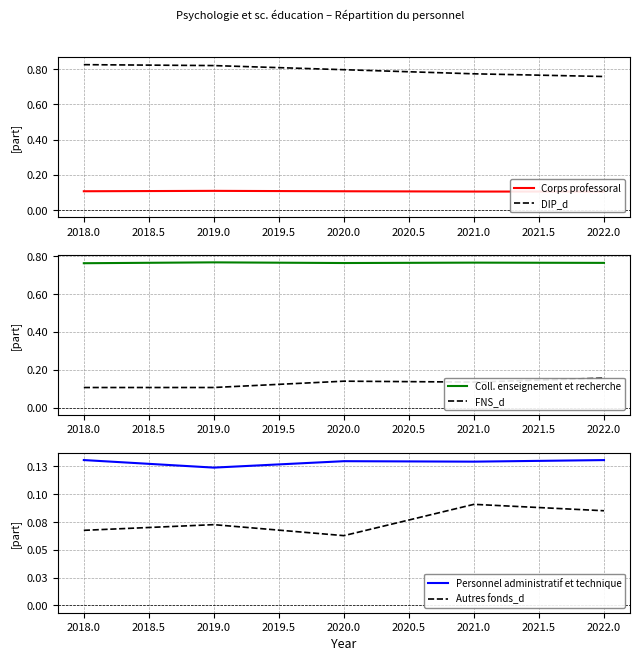

How many lines are shown in the chart?

6